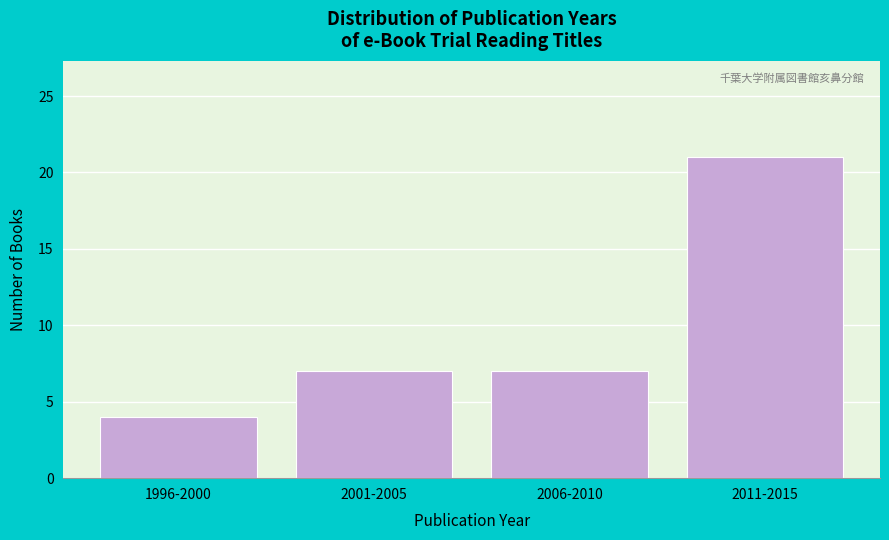

Reading right to left, what are all the values shown in this chart?

21	7	7	4